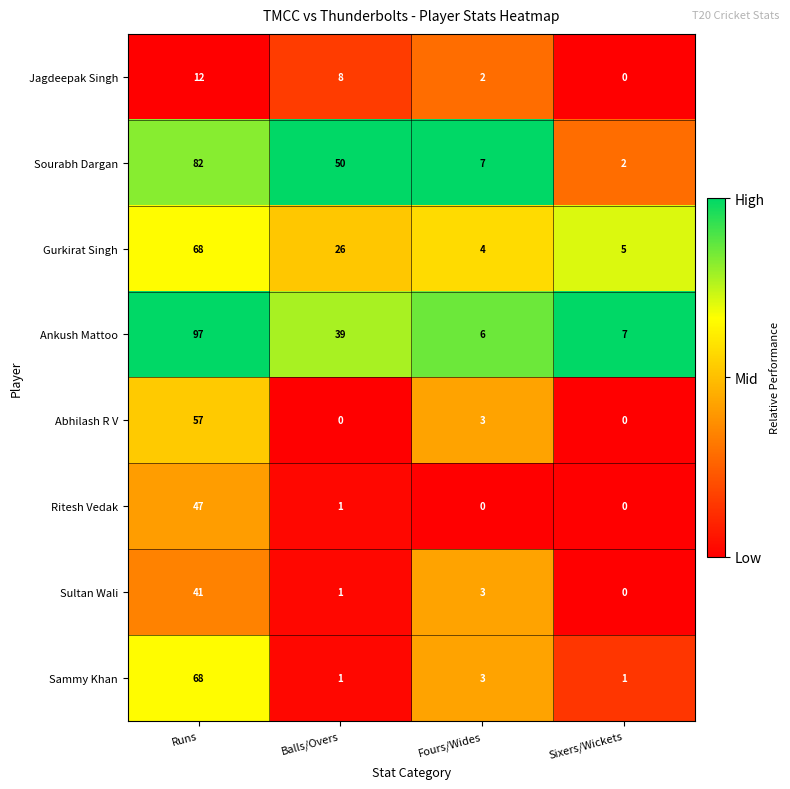

What is the difference between the Jagdeepak Singh values at Runs and Sixers/Wickets?

12